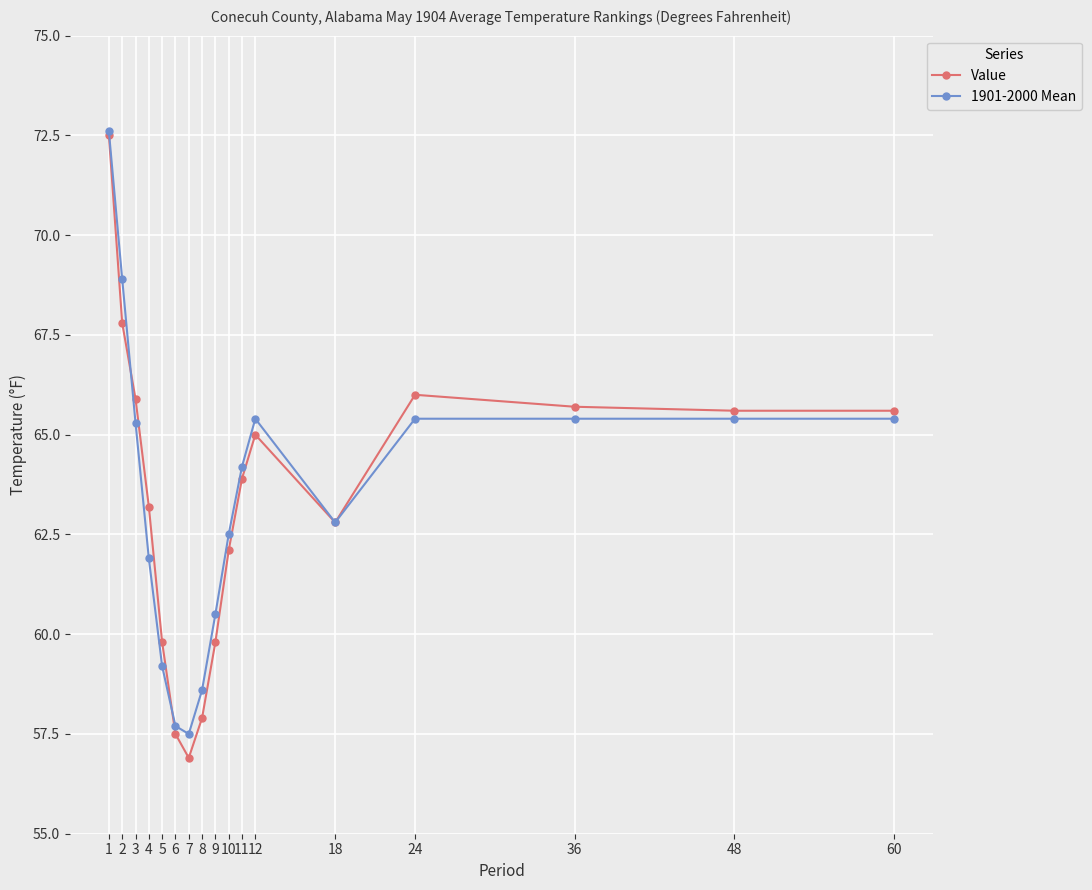

Is it true that 1901-2000 Mean equals 65.4 at 24?

True